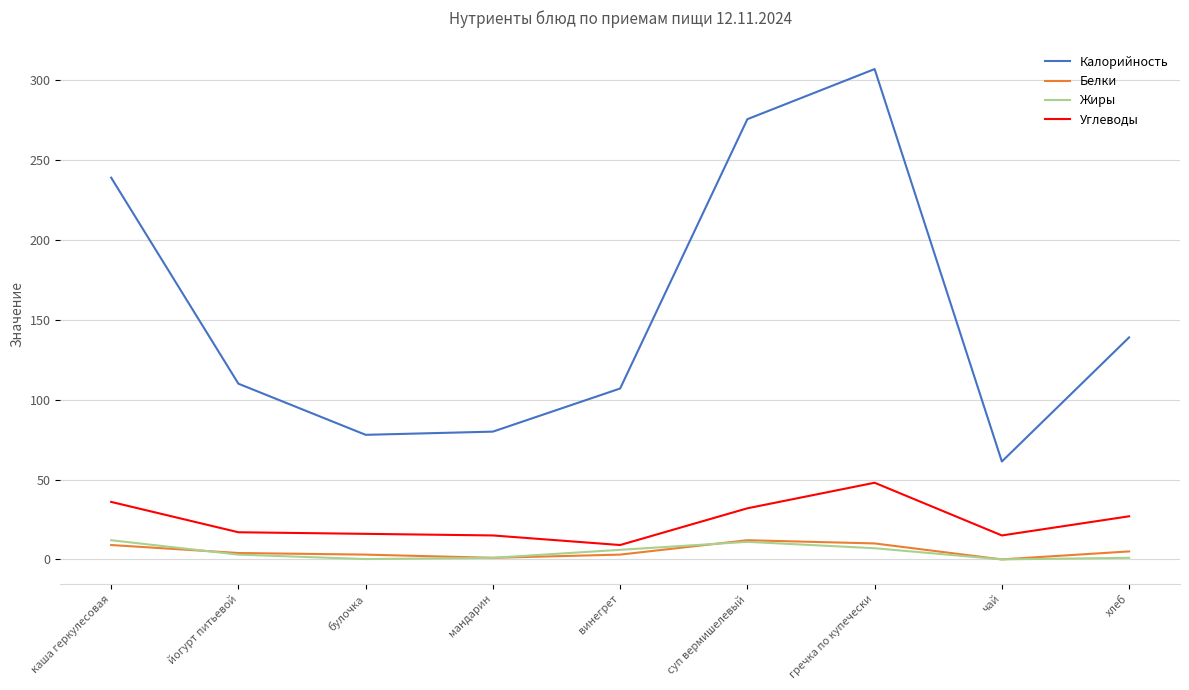

At which label is Калорийность closest to 184?

хлеб